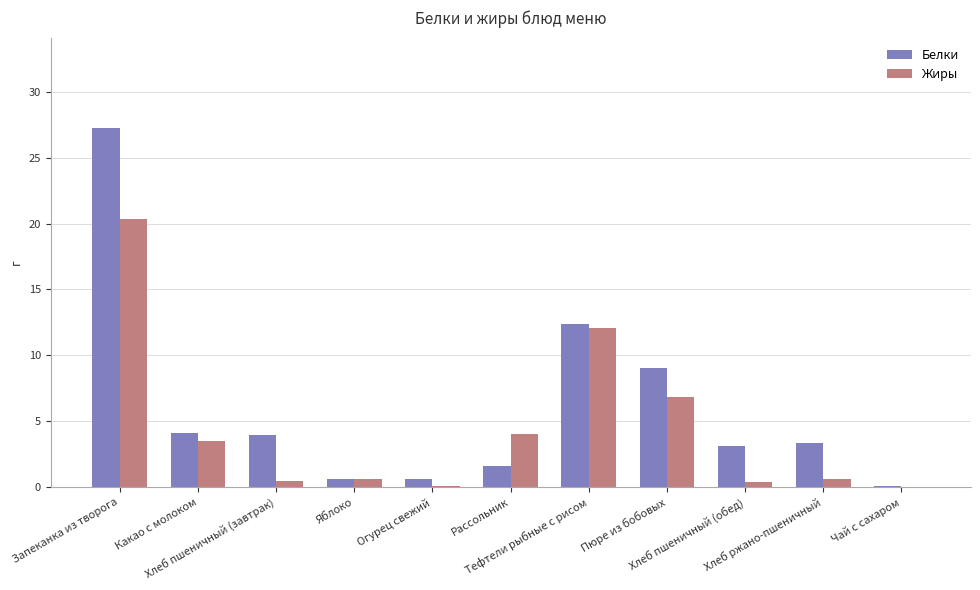

What is the sum of all Белки values?

66.2